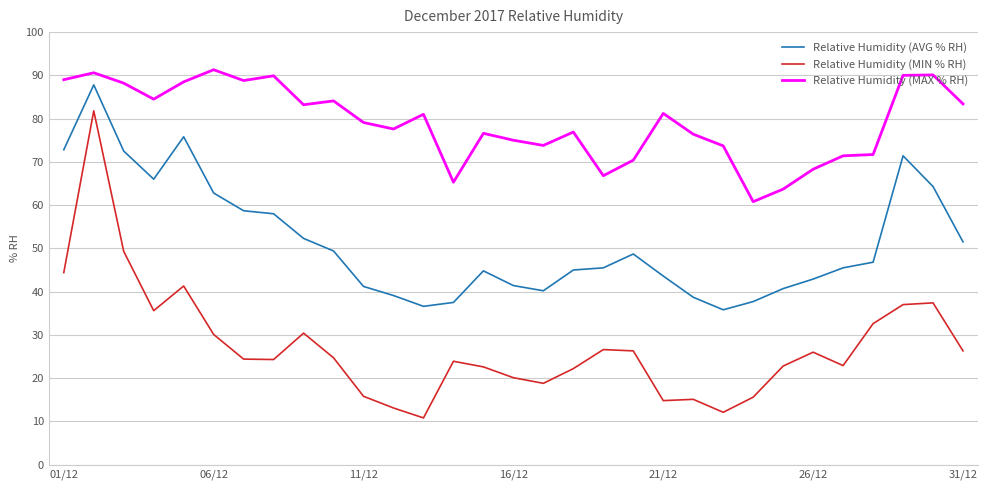

List the series in order of their overall mean, highest first.

Relative Humidity (MAX % RH), Relative Humidity (AVG % RH), Relative Humidity (MIN % RH)